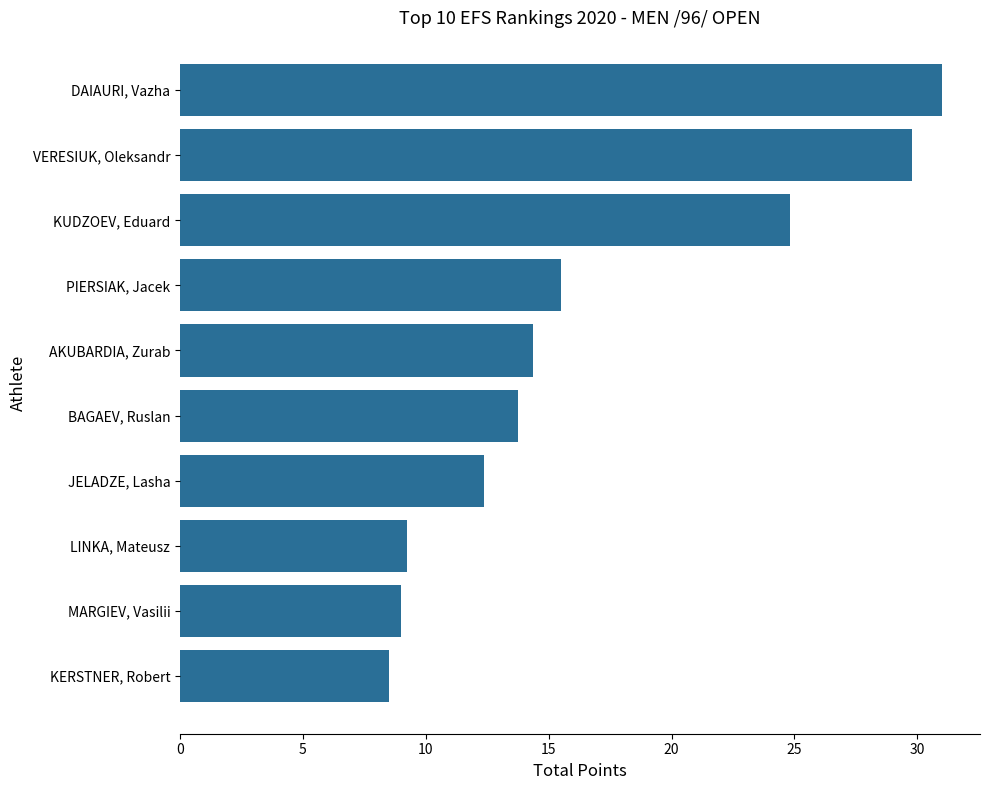

What is the approximate value at AKUBARDIA, Zurab?

14.4